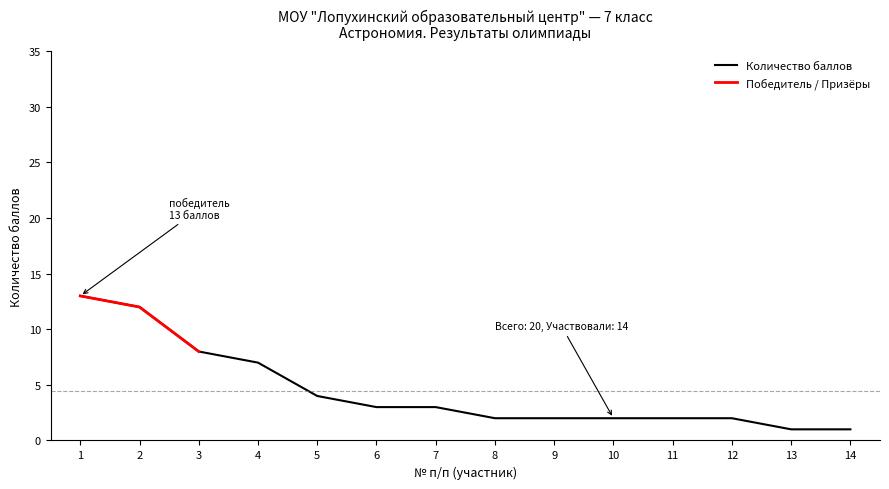

At which label is the value closest to 7?

4